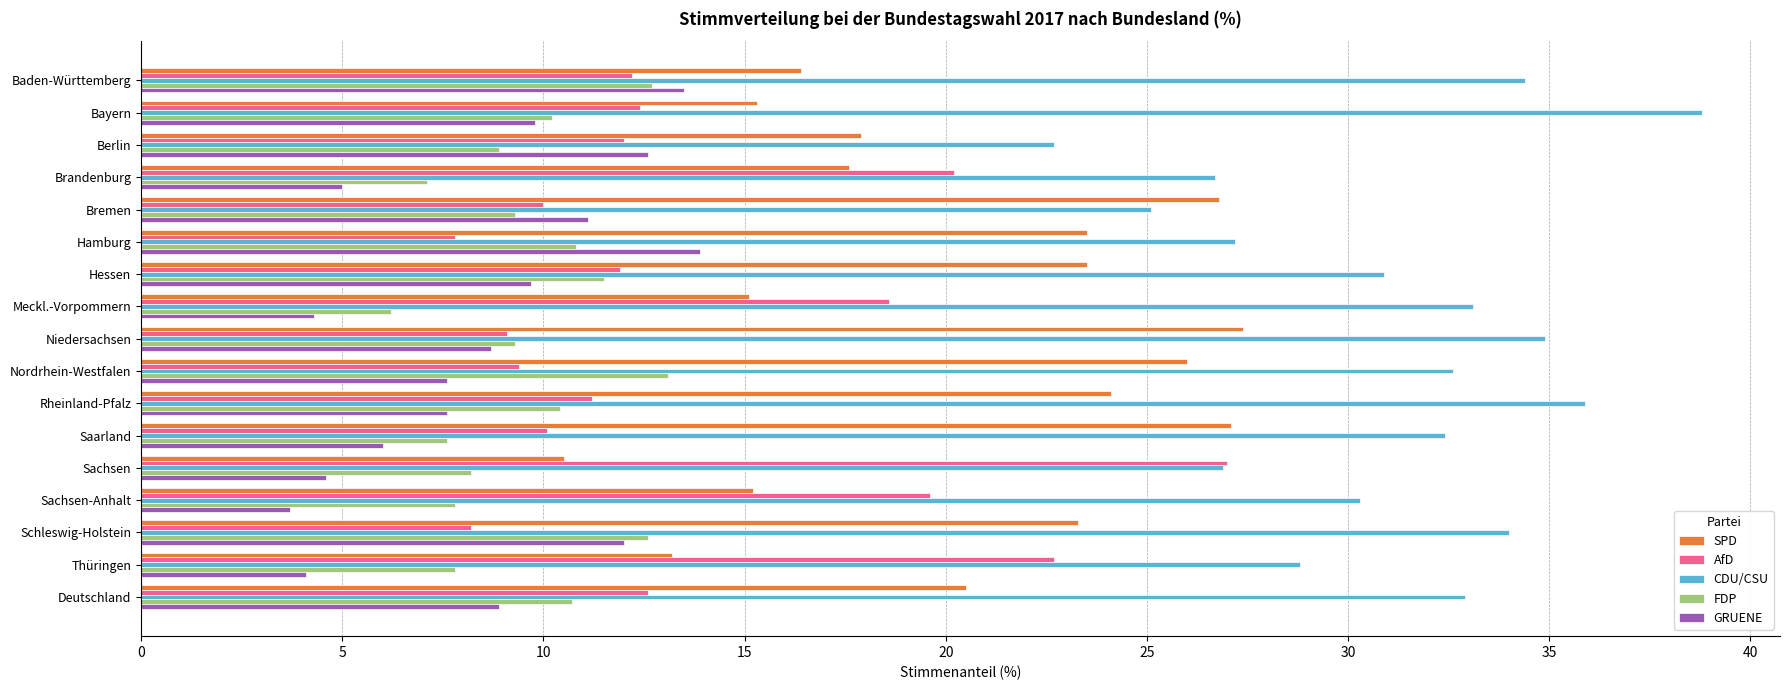

How many data points in SPD are above 20?

9